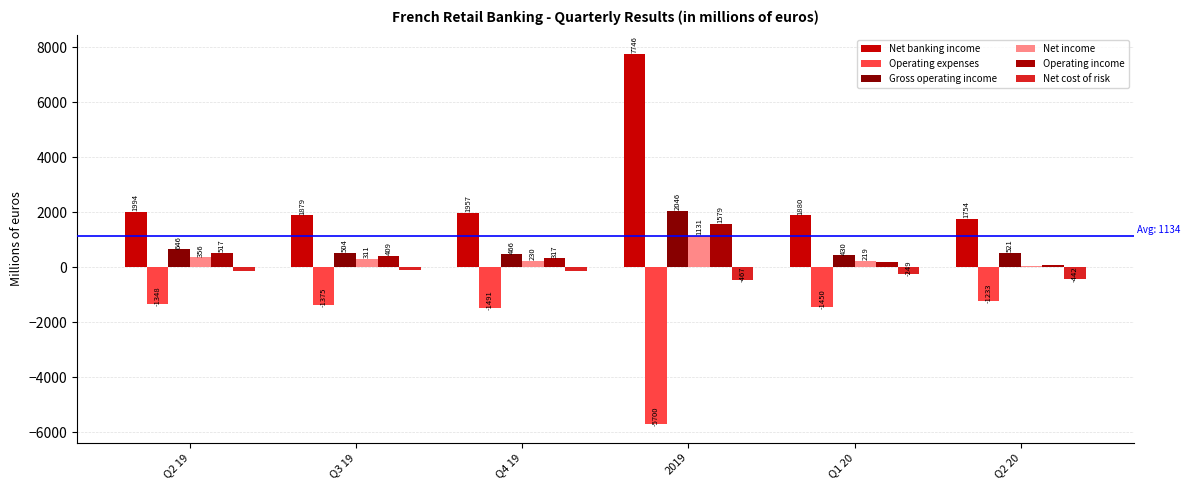

What is the spread (max minus min) of values at Q2 19?

3342